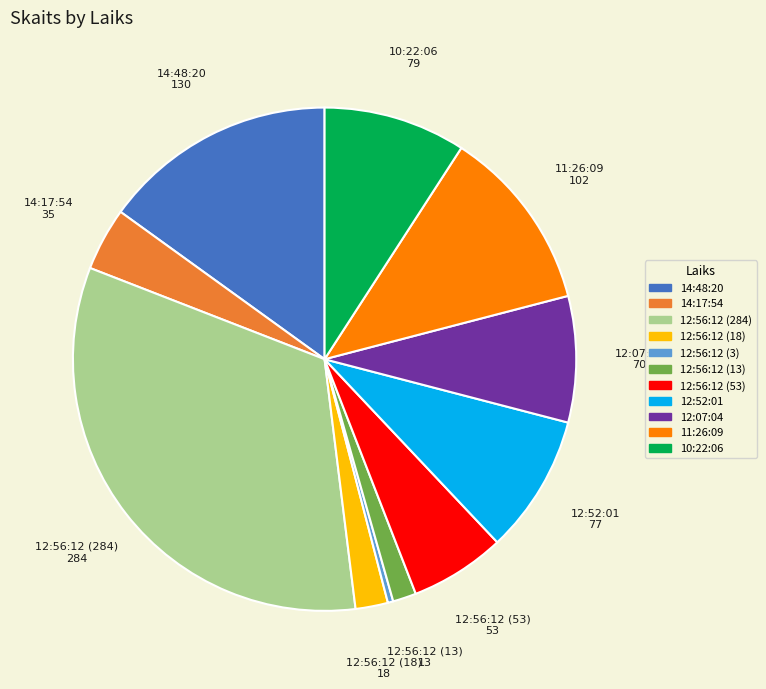

Which slice is the smallest?

12:56:12 (3)